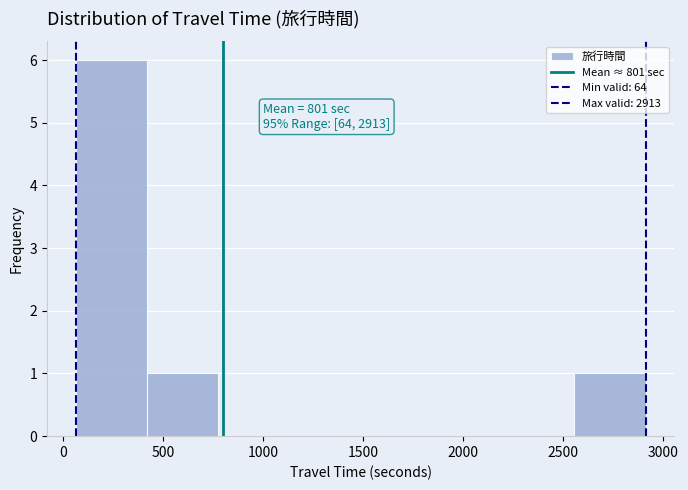

Over which range of the x-axis is the bar tallest?

50 to 400